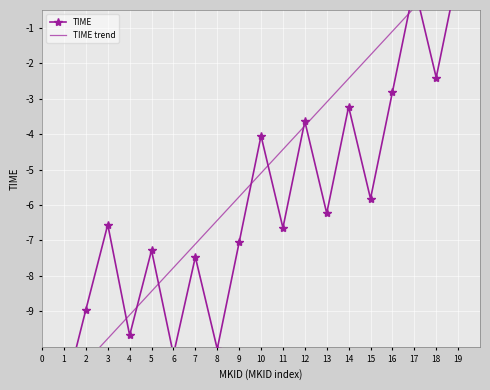

How many values in TIME are below zero?

17